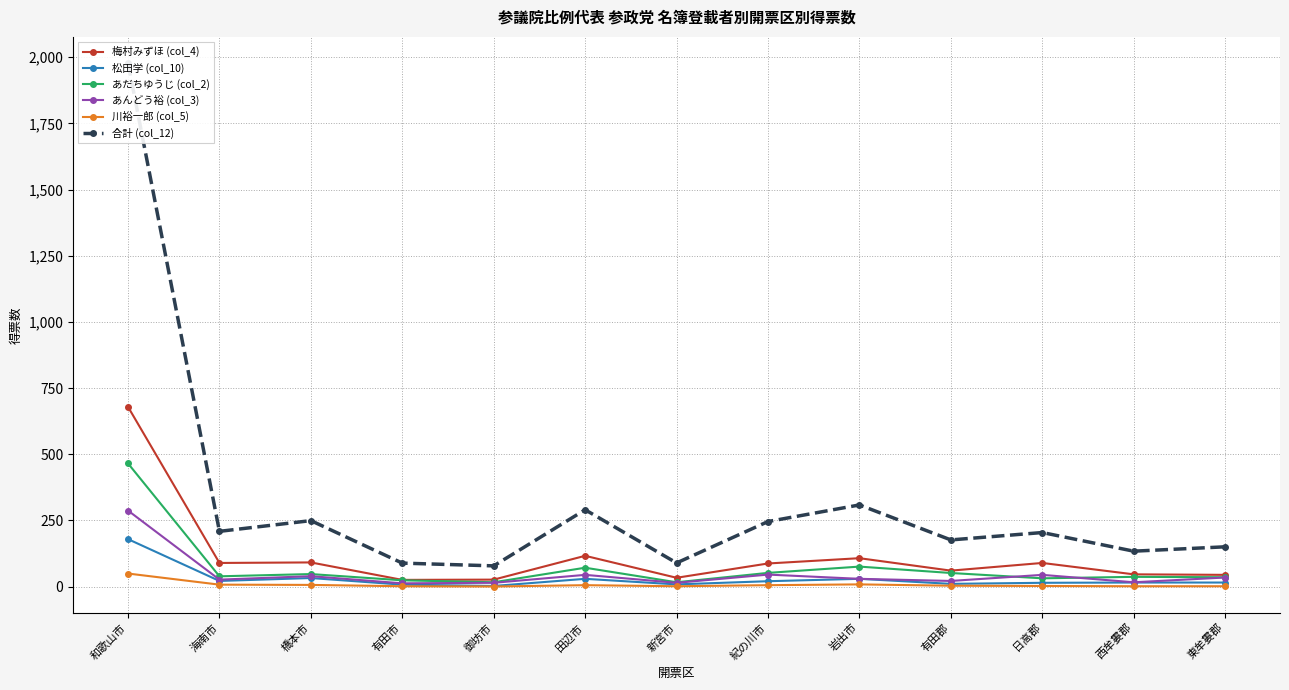

What is the difference between the second highest and second lowest values in the 松田学 (col_10) series?

25.0